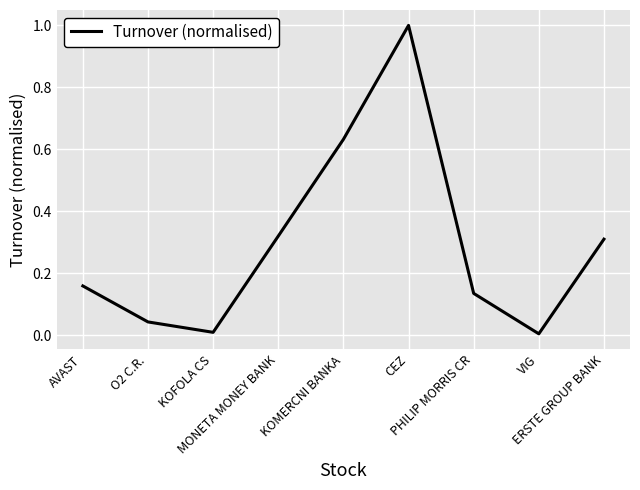

At which category does the data reach its first local valley?

KOFOLA CS